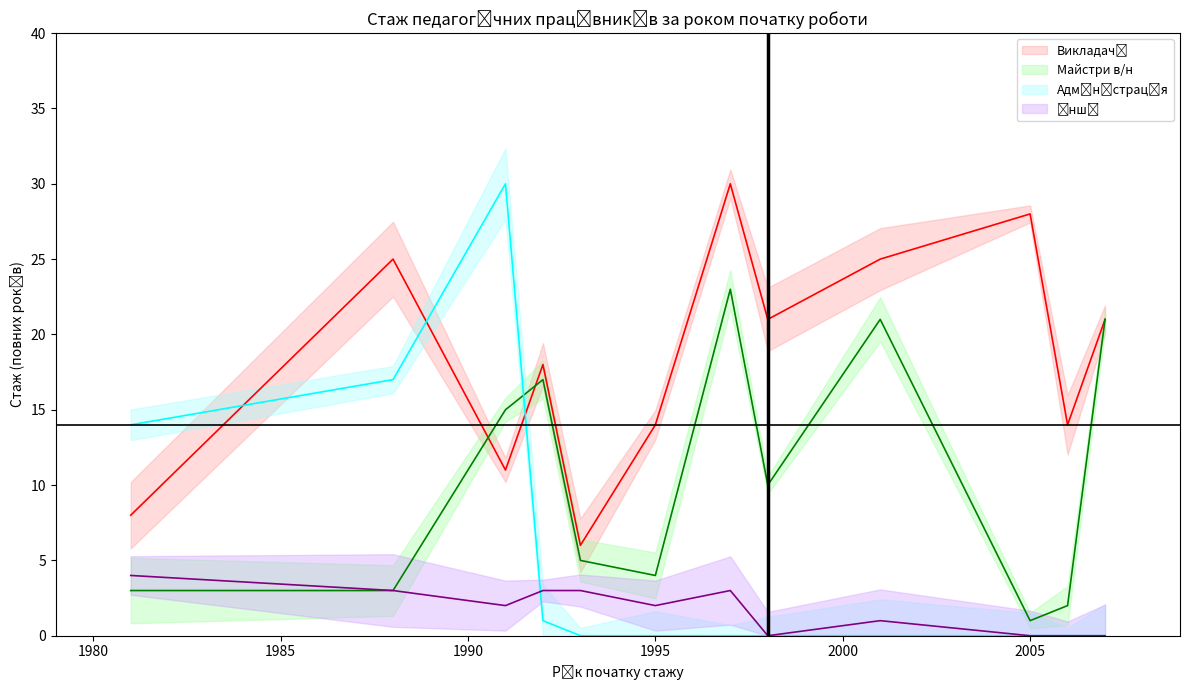

At which category does the chart reach its minimum across all series?

1993